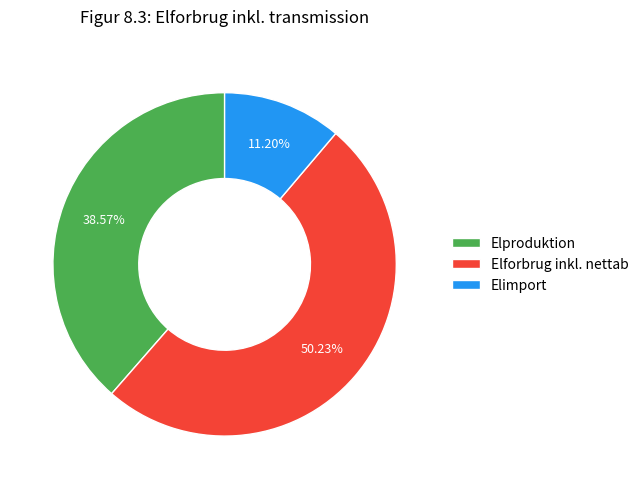

Which slice is the smallest?

Elimport